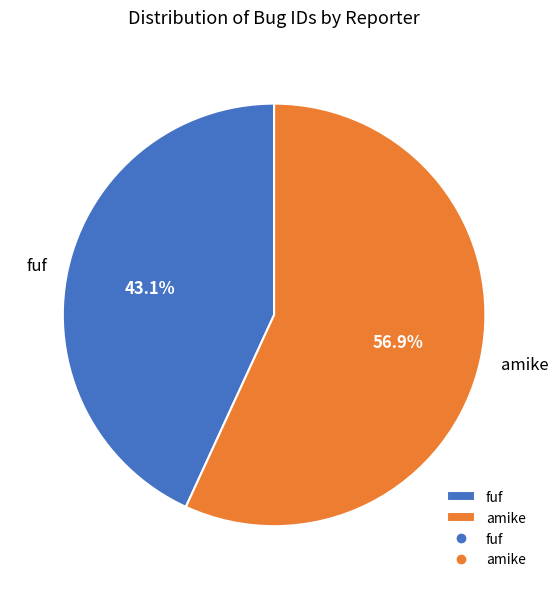

Rank the categories by value from lowest to highest.

fuf, amike